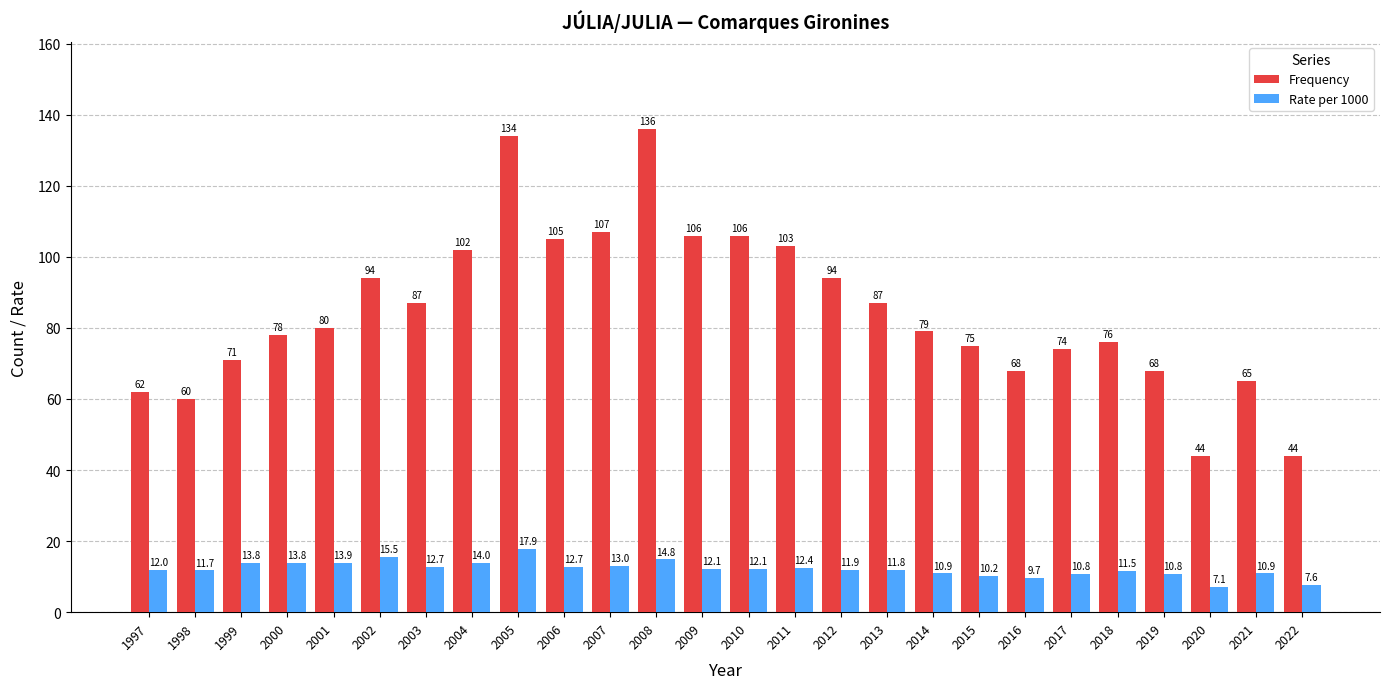

Where does the Rate per 1000 series first go above 12?

1997